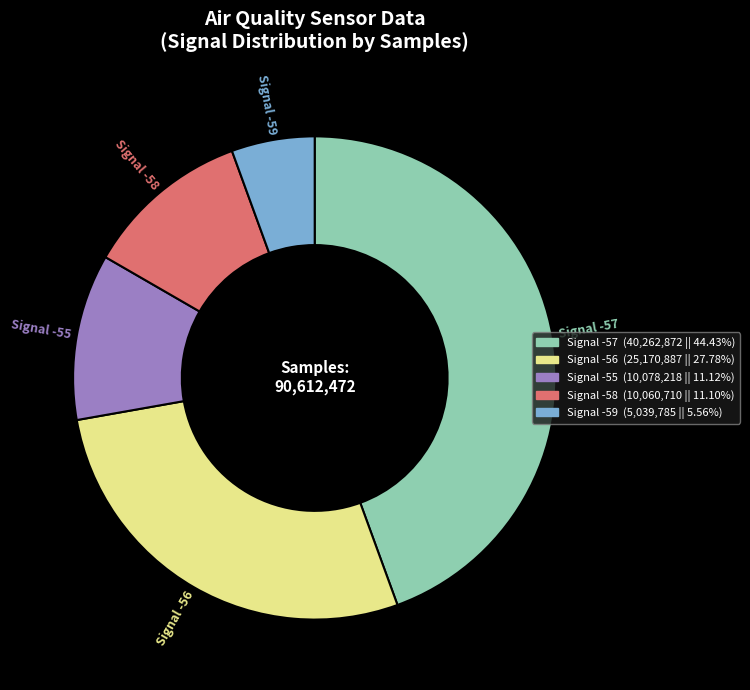

Is there any slice that represents more than half of the pie?

No